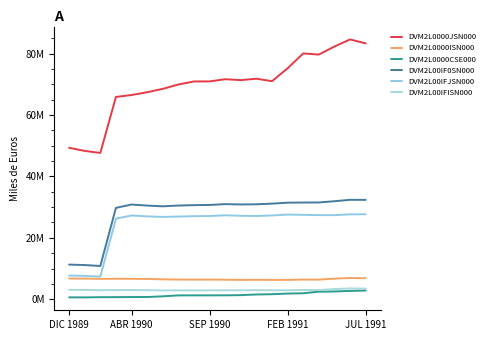

Is this an area chart (filled region under the line)?

No